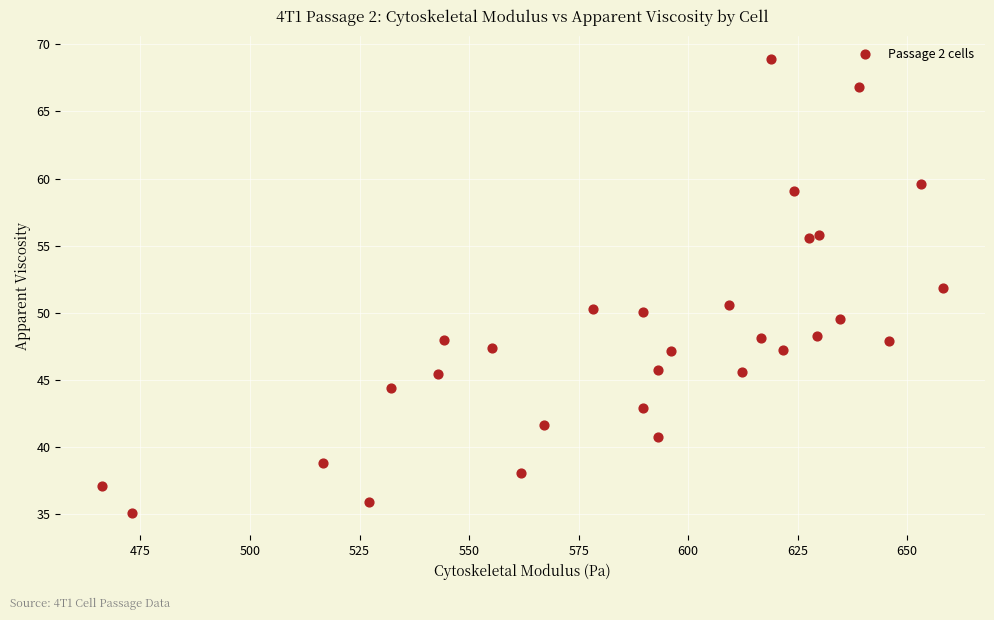

What is the range of Y values (max minus min)?

33.8